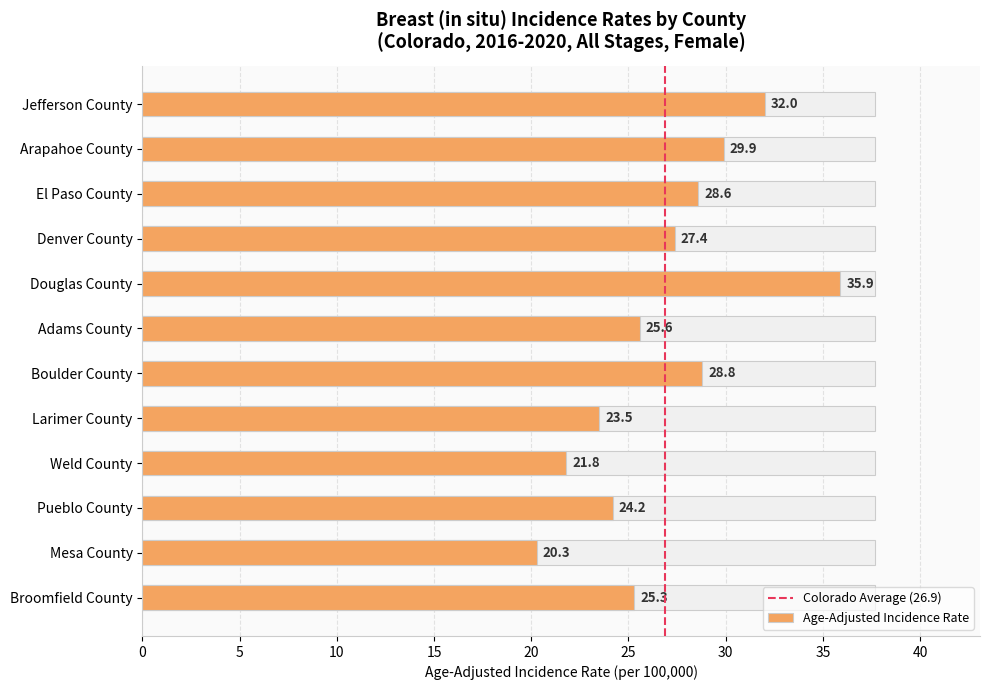

Reading right to left, extract all data points from this chart.

25.3	20.3	24.2	21.8	23.5	28.8	25.6	35.9	27.4	28.6	29.9	32.0